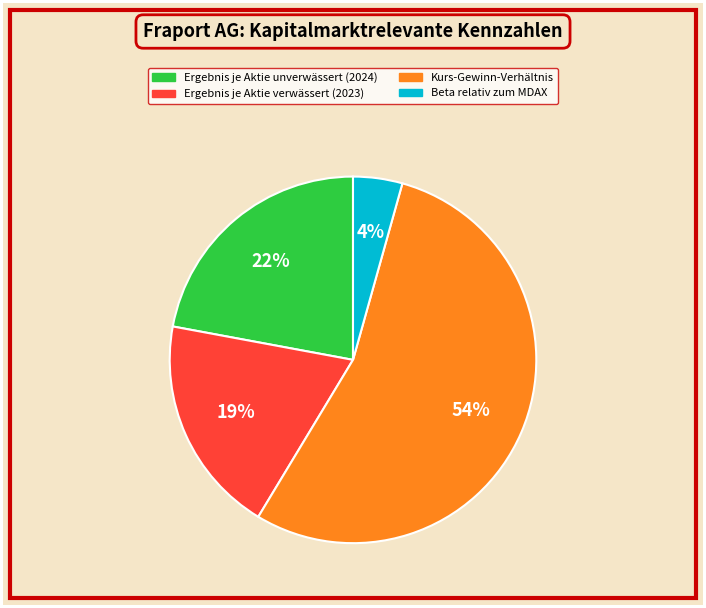

To the nearest percent, what is the average slice percentage?

25%